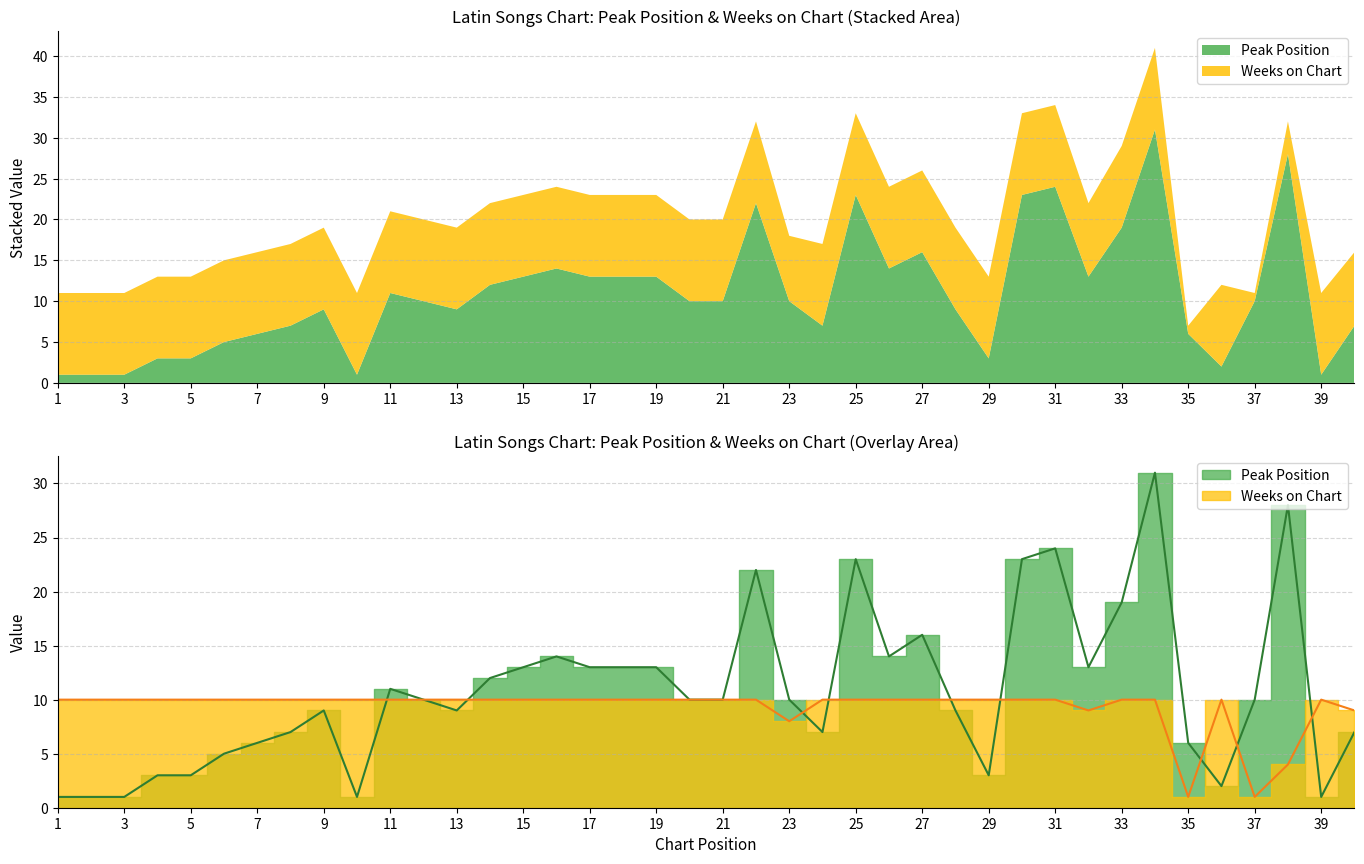

What is the value of the Weeks on Chart point at the 22nd from the left?

10